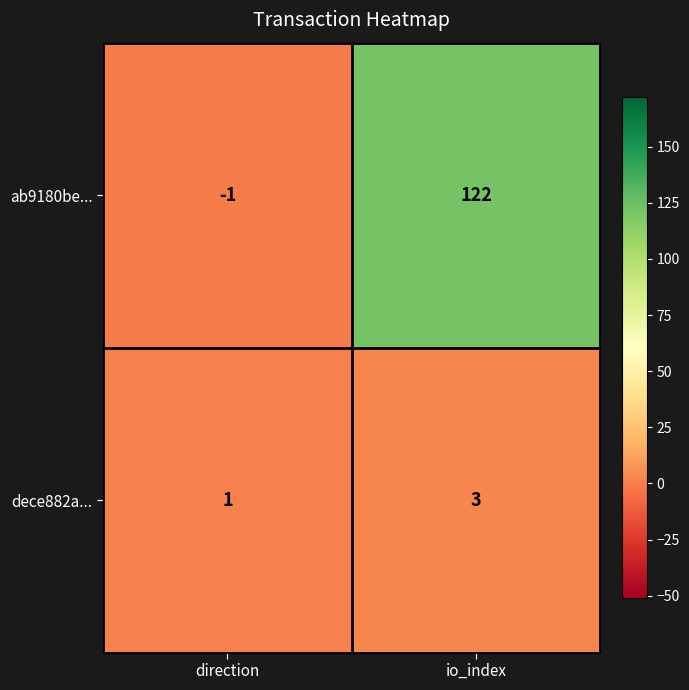

List the series in order of their overall mean, highest first.

ab9180be..., dece882a...